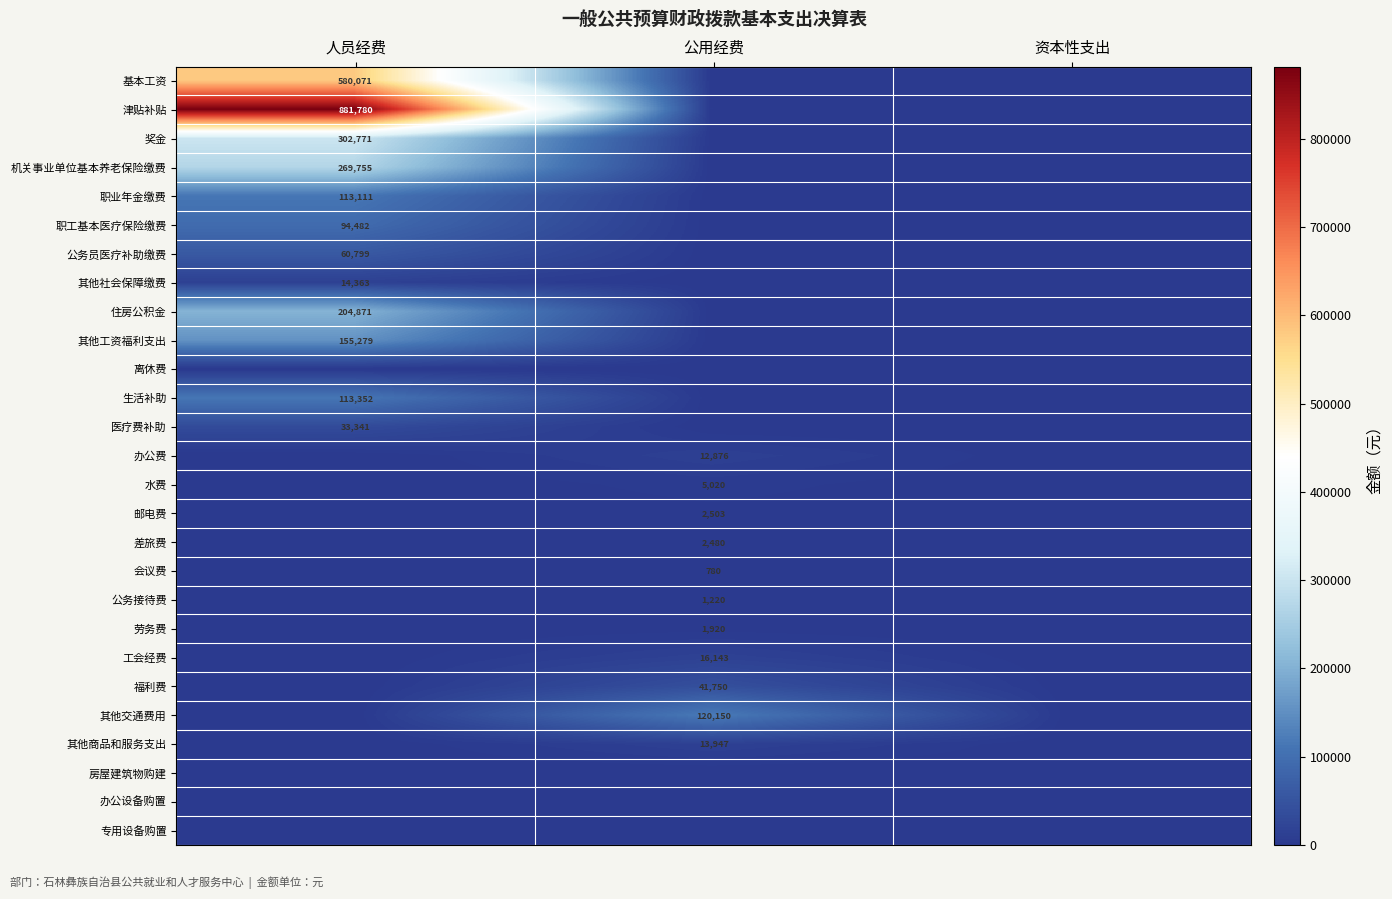

Which has a higher value, 公用经费 or 资本性支出?

公用经费